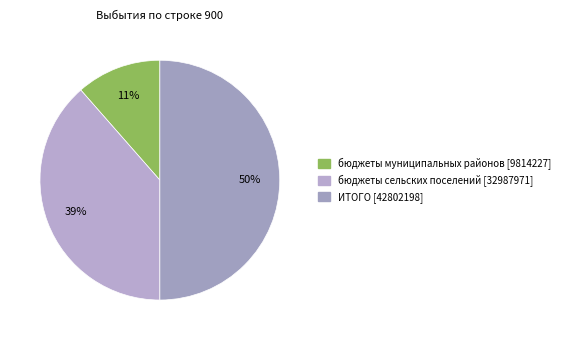

Approximately how many times larger is the value at бюджеты муниципальных районов compared to ИТОГО?

0.2